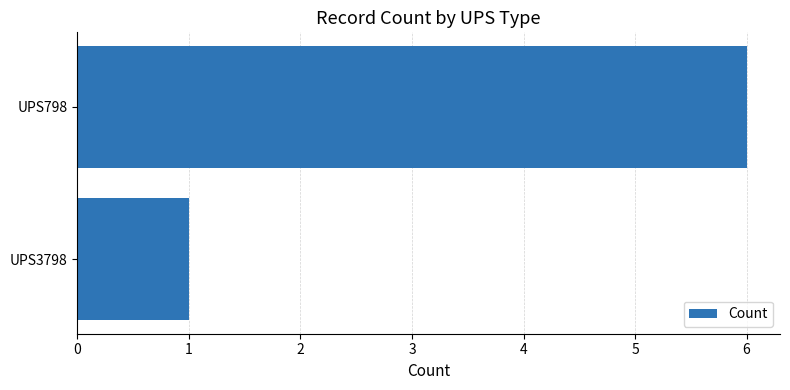

Are the bars grouped side by side (vs. stacked)?

No